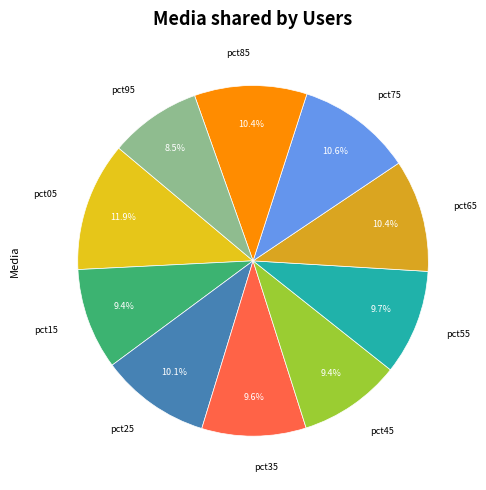

How many slices are in this pie chart?

10